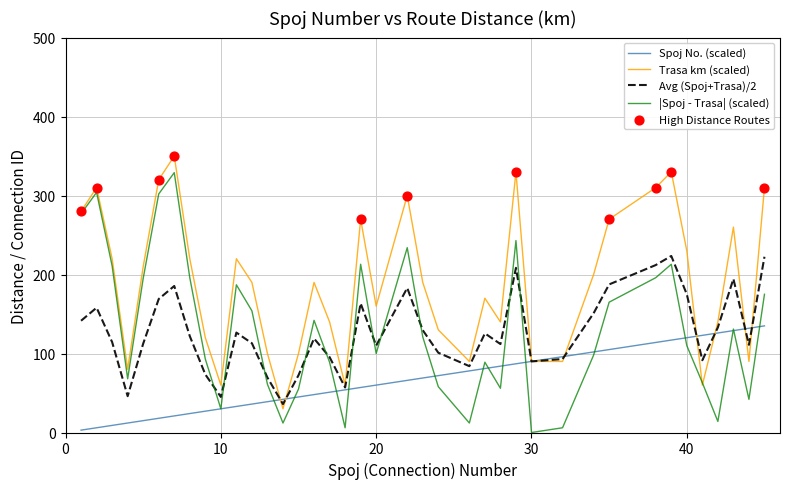

Which series has the largest total across all categories?

Trasa km (scaled)